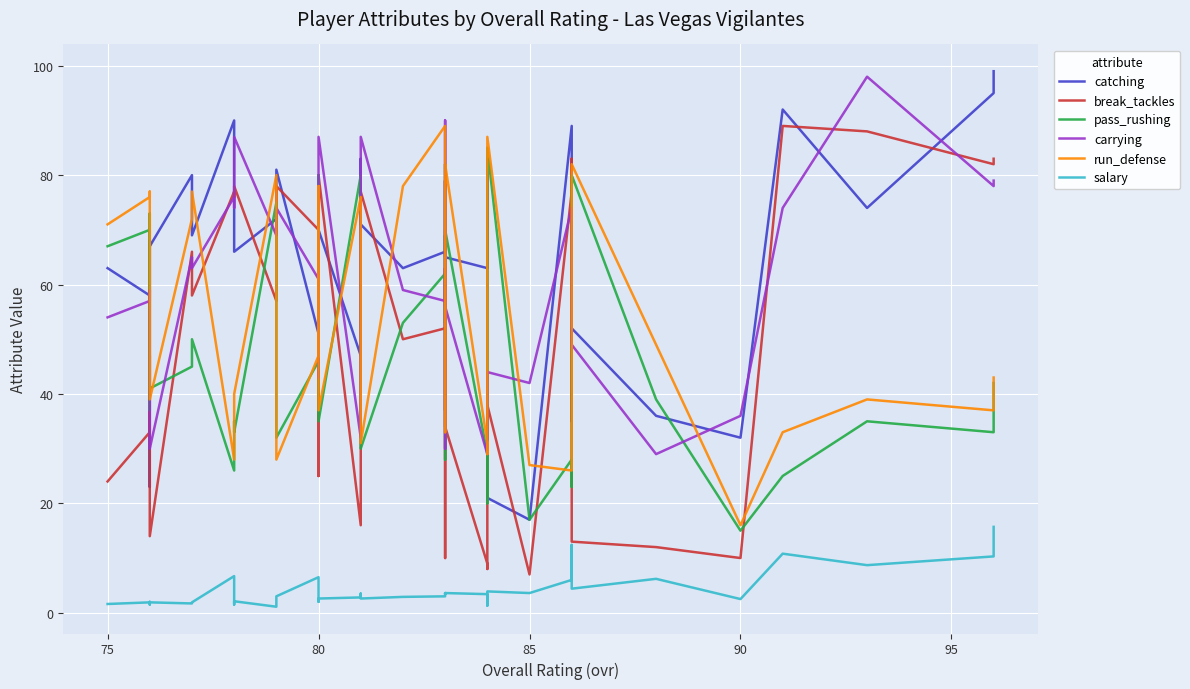

True or false: pass_rushing has a value of 15.6 at 80.

False